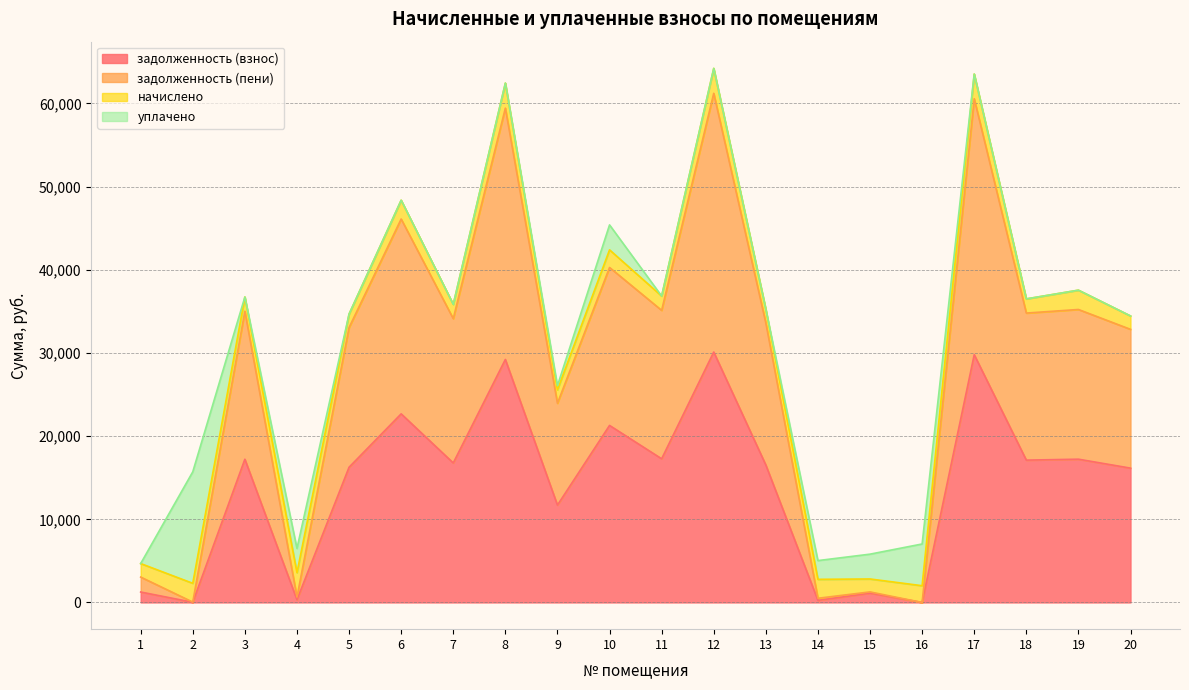

The value of задолженность (пени) at 2 is 59.9. True or false?

False